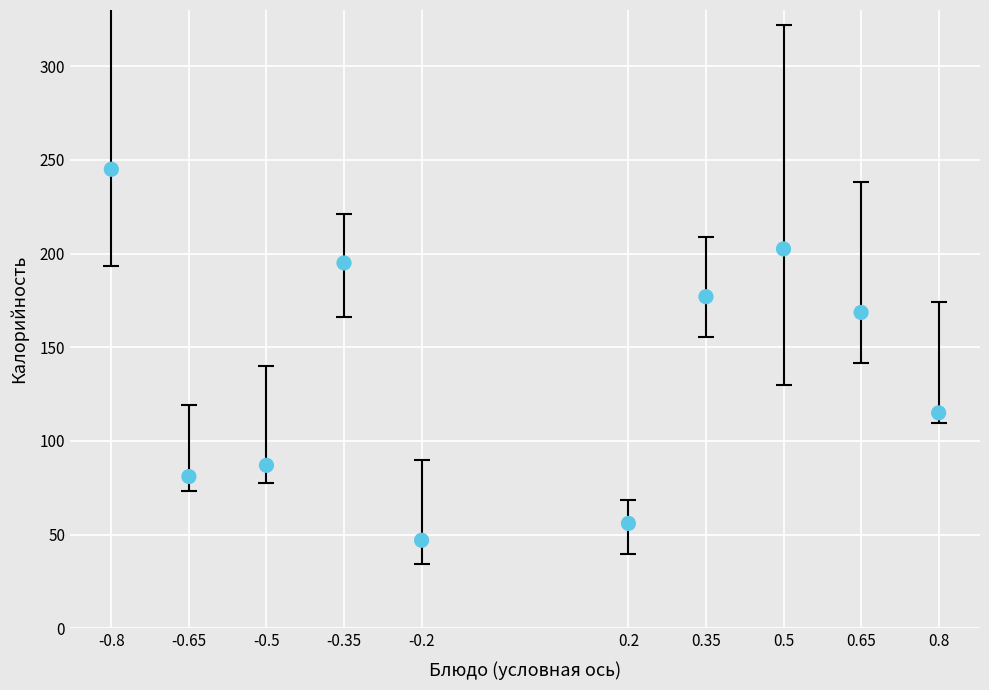

What Y value in the scatter plot is closest to 146?

168.6